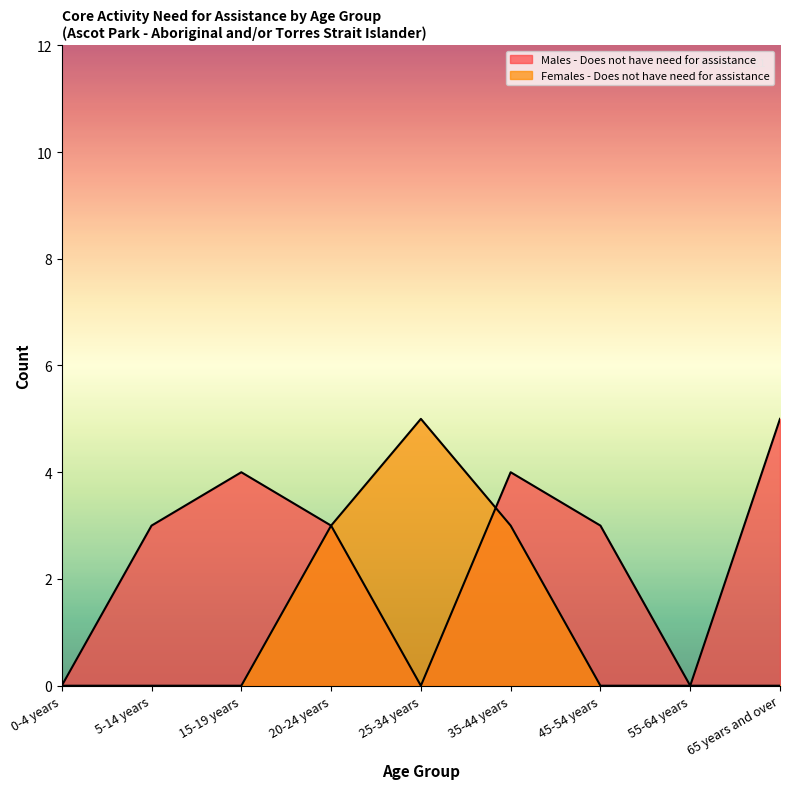

Count the number of categories in the chart.

9